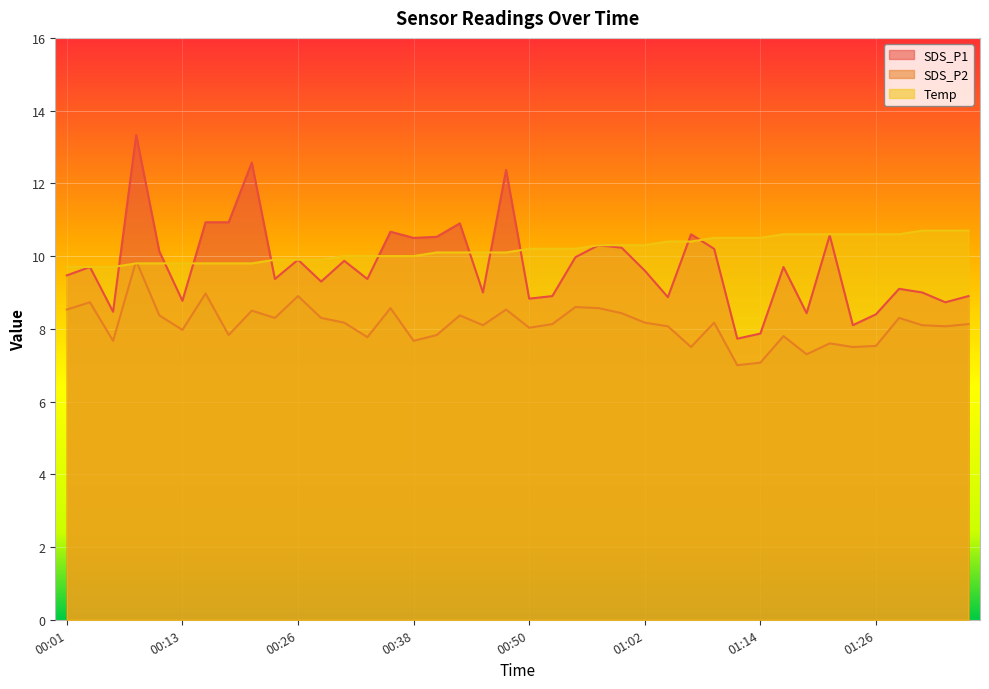

How many lines are shown in the chart?

3